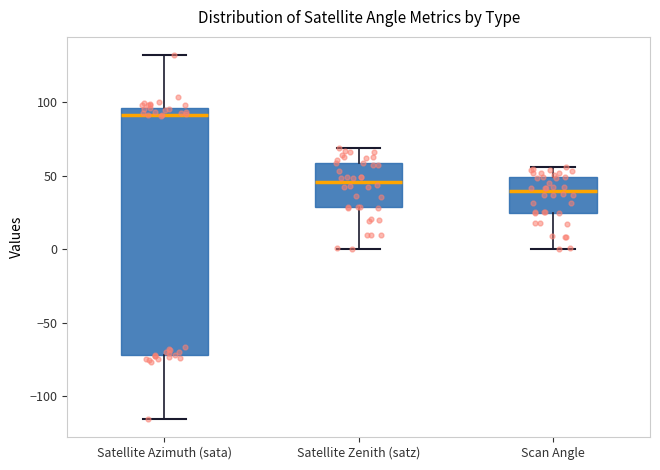

Which box is the tallest, from its lower edge to its upper edge?

Satellite Azimuth (sata)